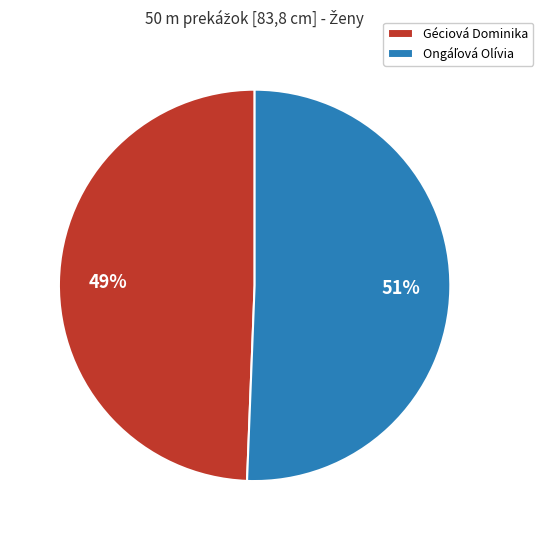

Count the number of slices in the pie.

2